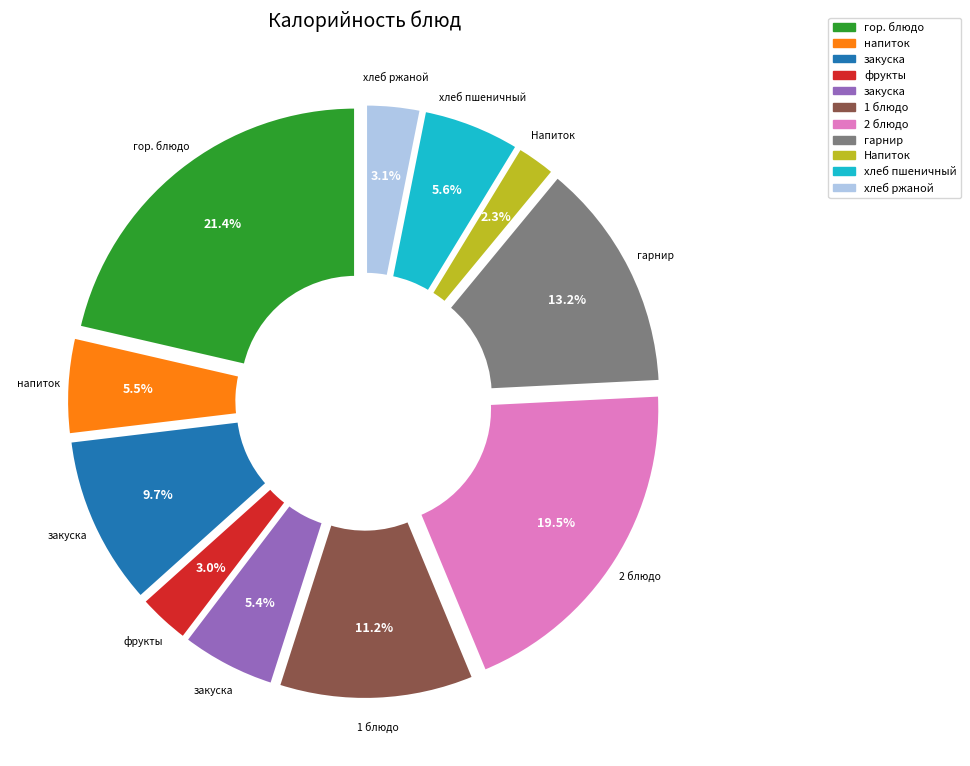

Does any single category account for the majority?

No